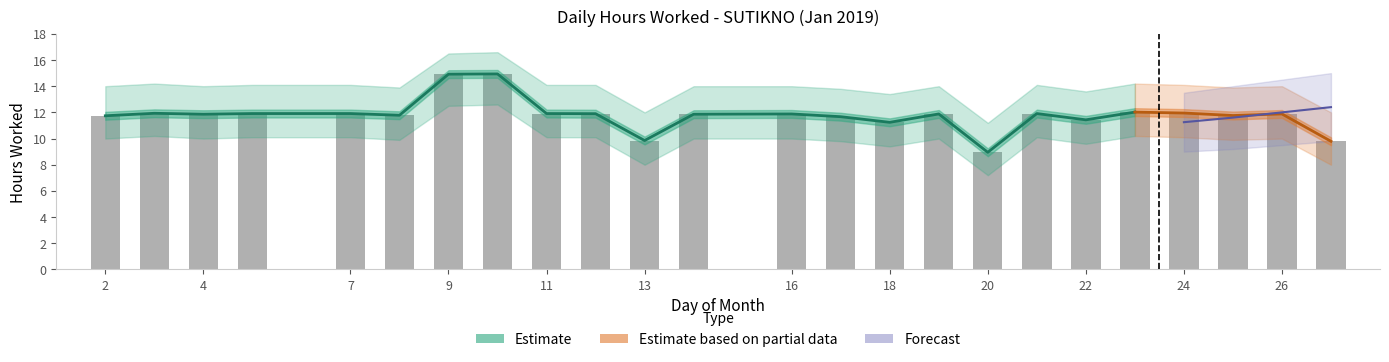

Does the chart contain stacked bars?

No